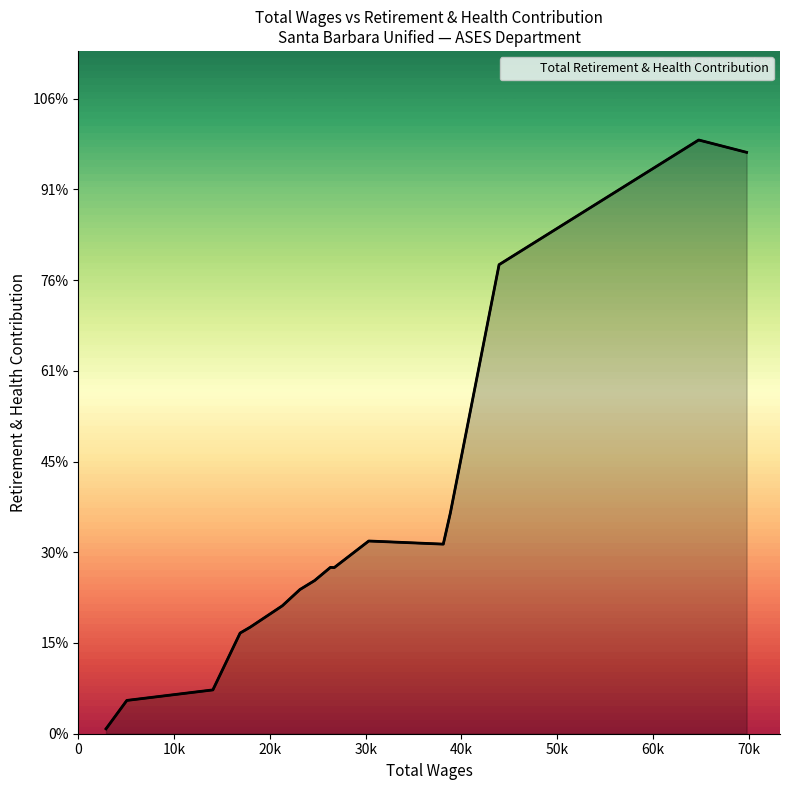

Reading left to right, transcribe all the data shown in this chart.

108	734	966	2219	2350	2820	3178	3376	3667	3662	4248	4179	4868	10339	13087	12815